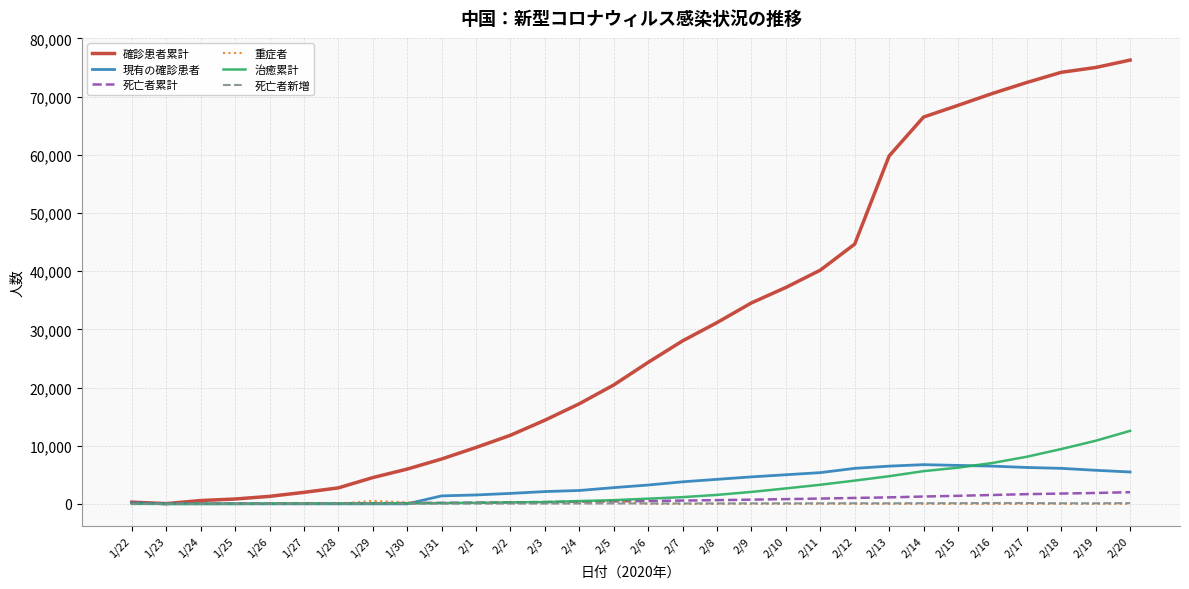

What is the difference between the maximum and minimum values in the 確診患者累計 series?

76251